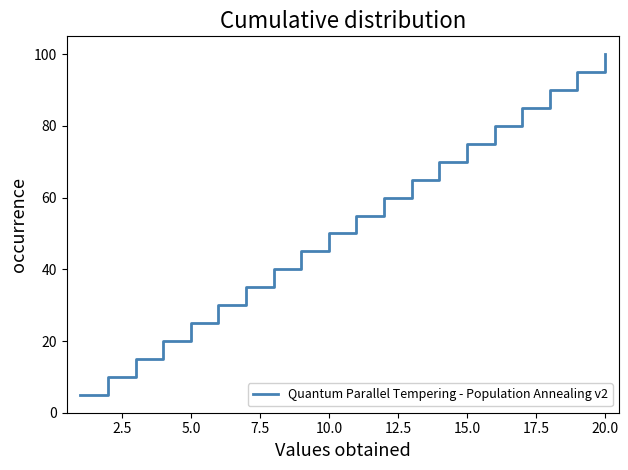

Count the number of values greater than 55.

10